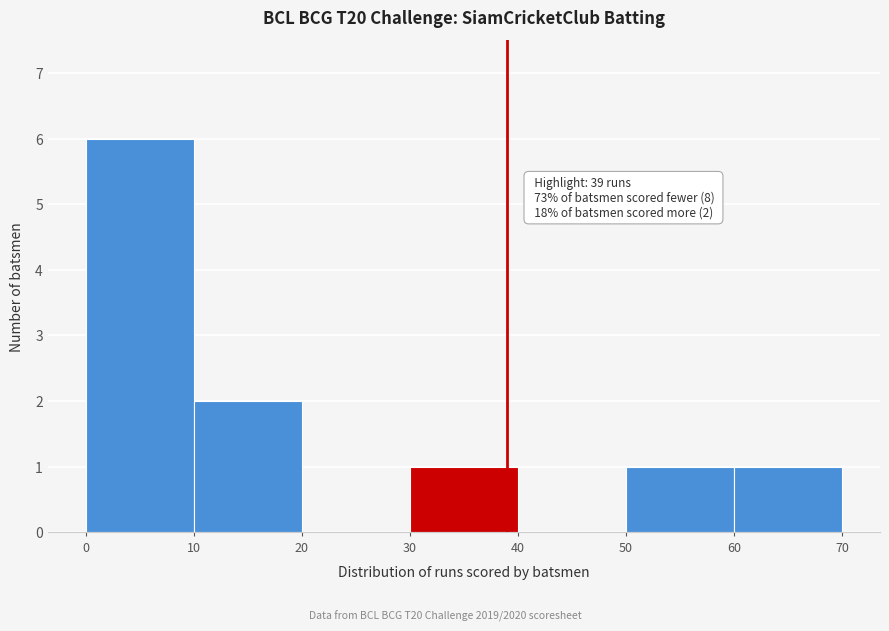

Which range on the x-axis has the tallest bar?

0 to 10